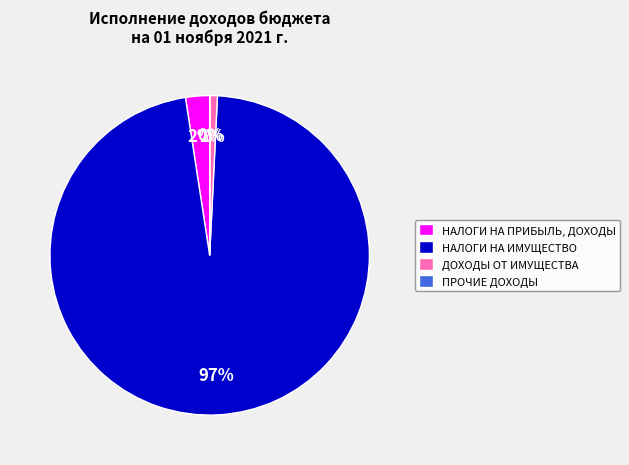

The ДОХОДЫ ОТ ИМУЩЕСТВА slice represents 11% of the pie. True or false?

False